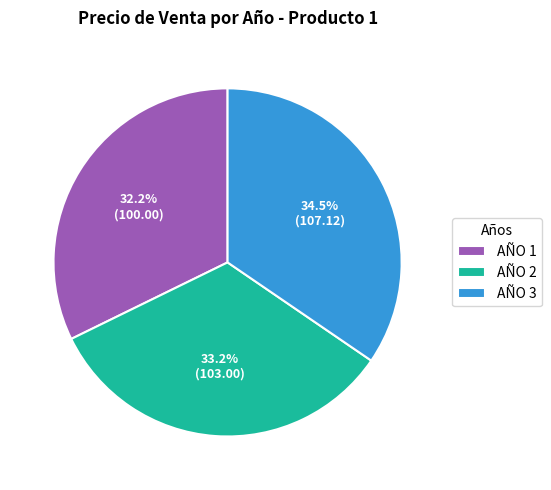

To the nearest percent, what is the difference between the largest and smallest slice percentages?

2%